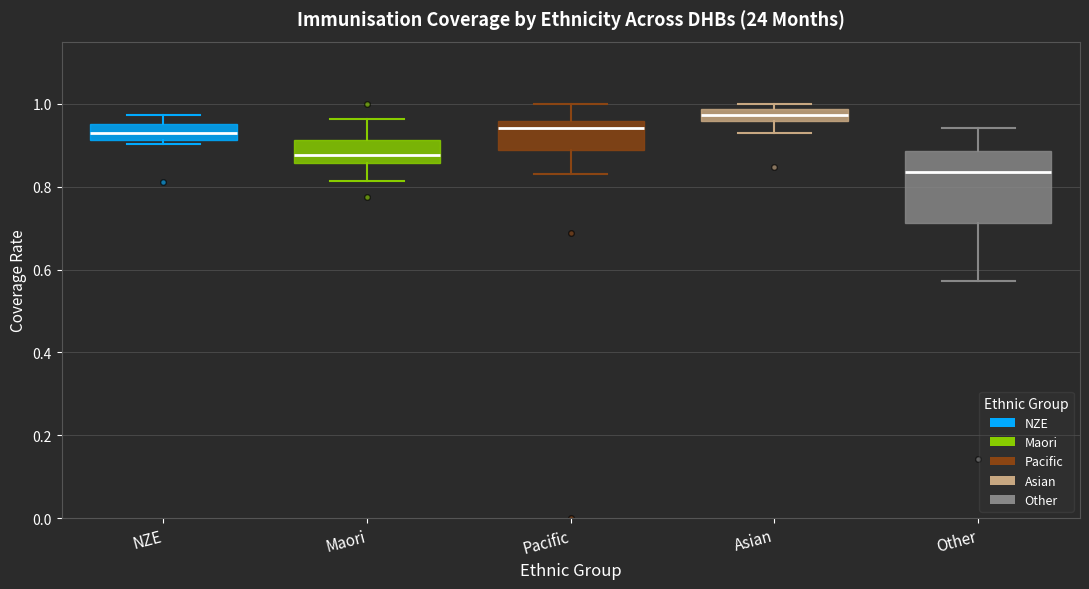

Comparing the boxes themselves (not the whiskers), which one is the tallest?

Other